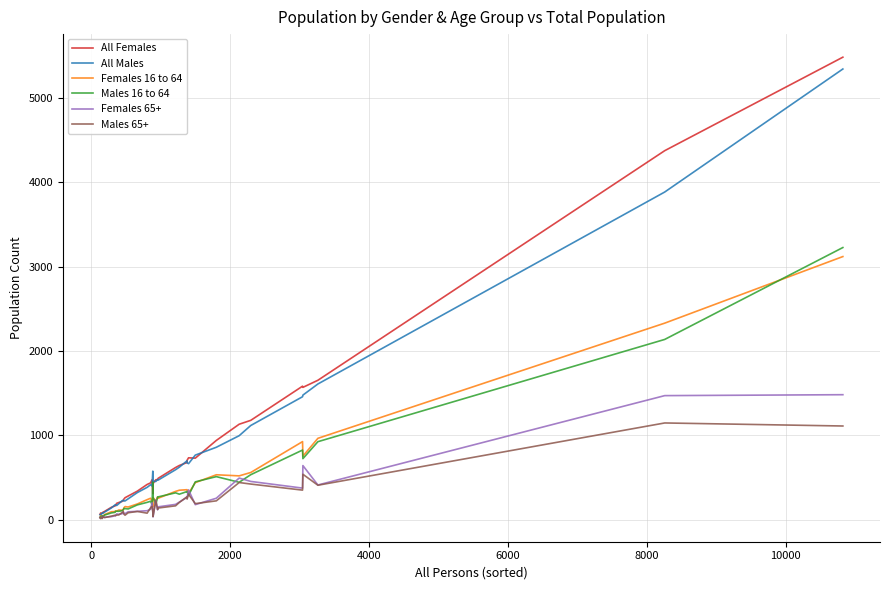

Which series has the widest spread of values?

All Females